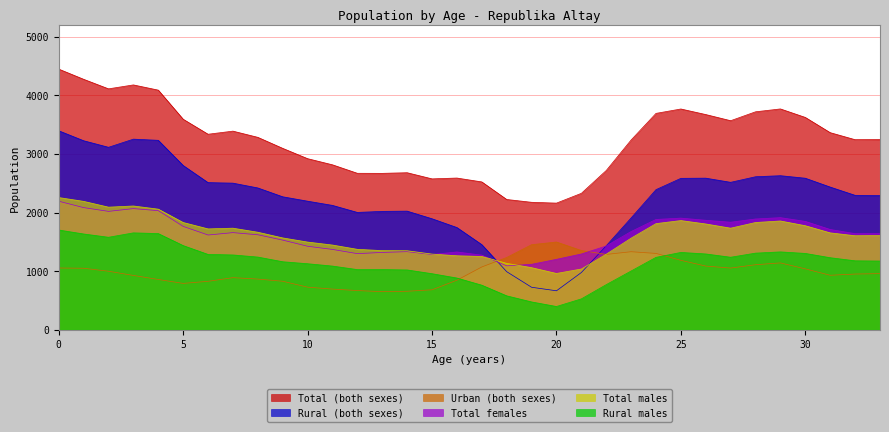

True or false: Rural (both sexes) has more than 2 interior local peaks.

True